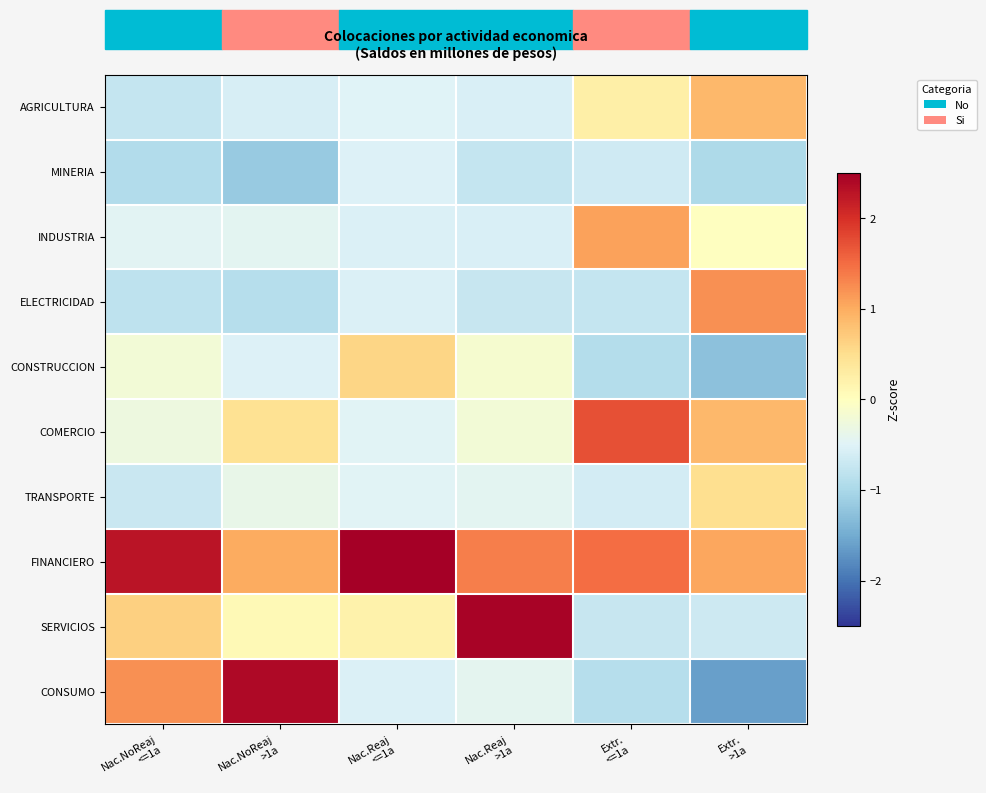

Which label corresponds to the largest value in the chart?

Nac.Reaj
<=1a